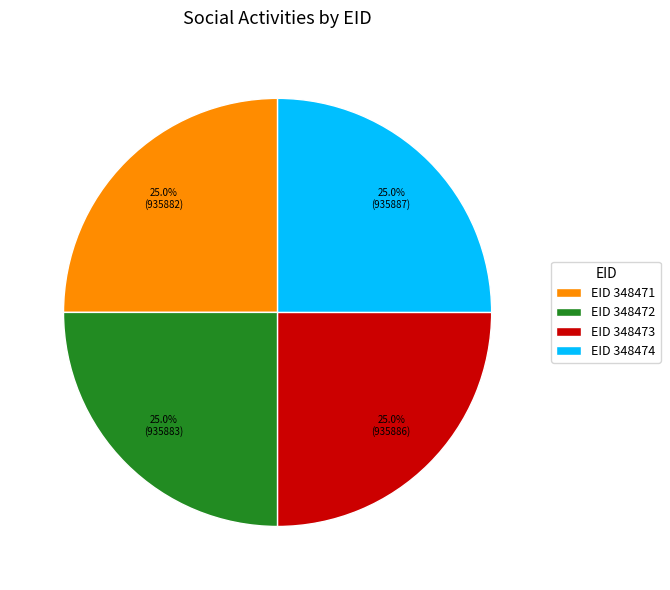

What percentage do EID 348473 and EID 348474 together represent?

50.0%